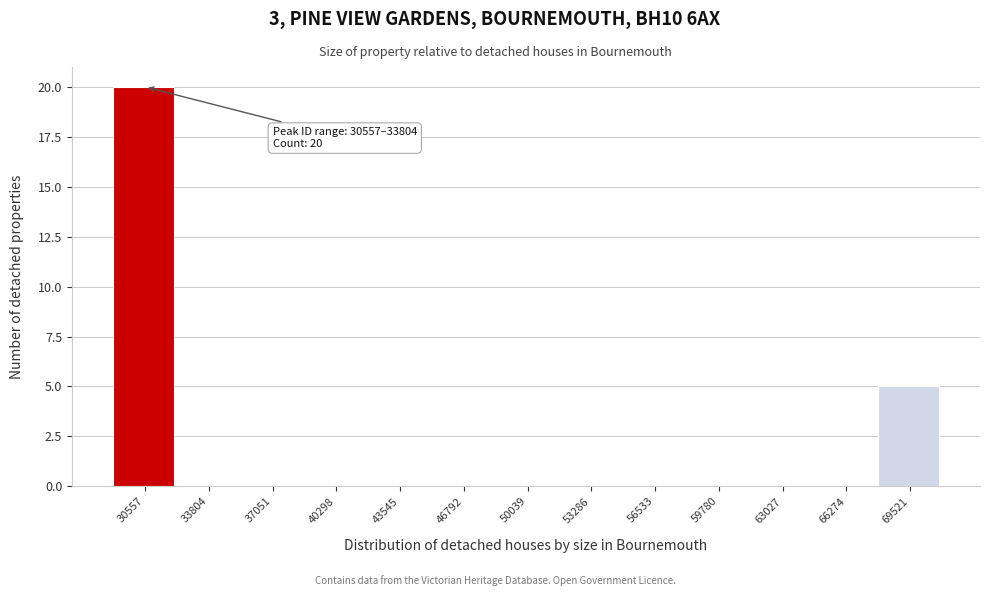

Reading left to right, list all the values displayed in this chart.

30557=20	33804=0	37051=0	40298=0	43545=0	46792=0	50039=0	53286=0	56533=0	59780=0	63027=0	66274=0	69521=5